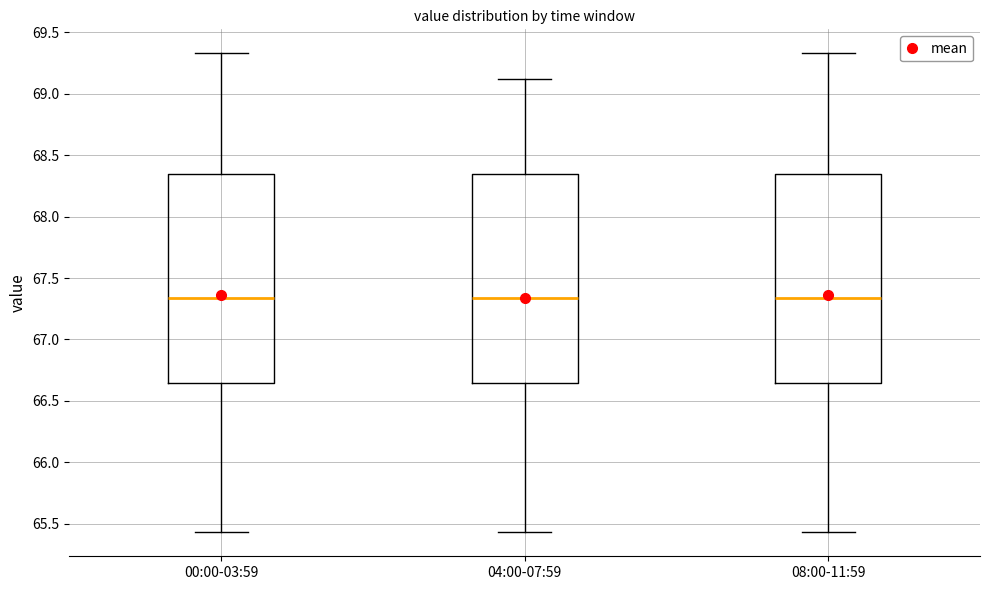

Where is the upper edge of the box for 08:00-11:59 on the y-axis? The values are not printed on the chart, so give them approximately, as read against the axis.

68.35